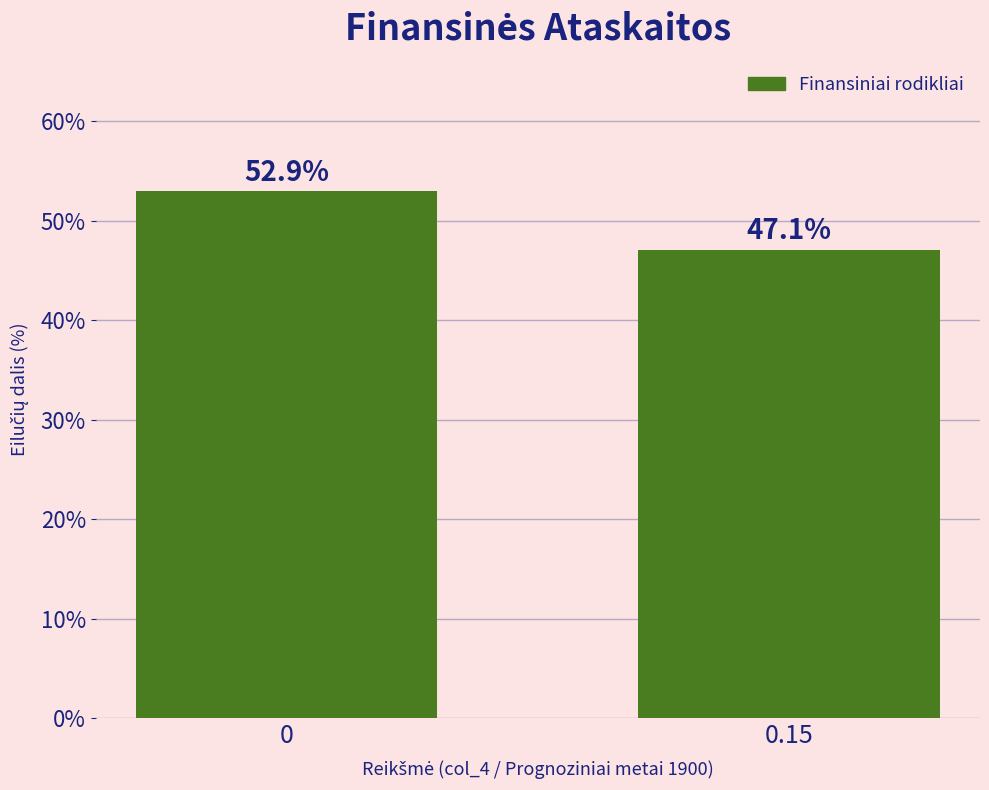

Reading left to right, what are all the values shown in this chart?

52.9	47.1